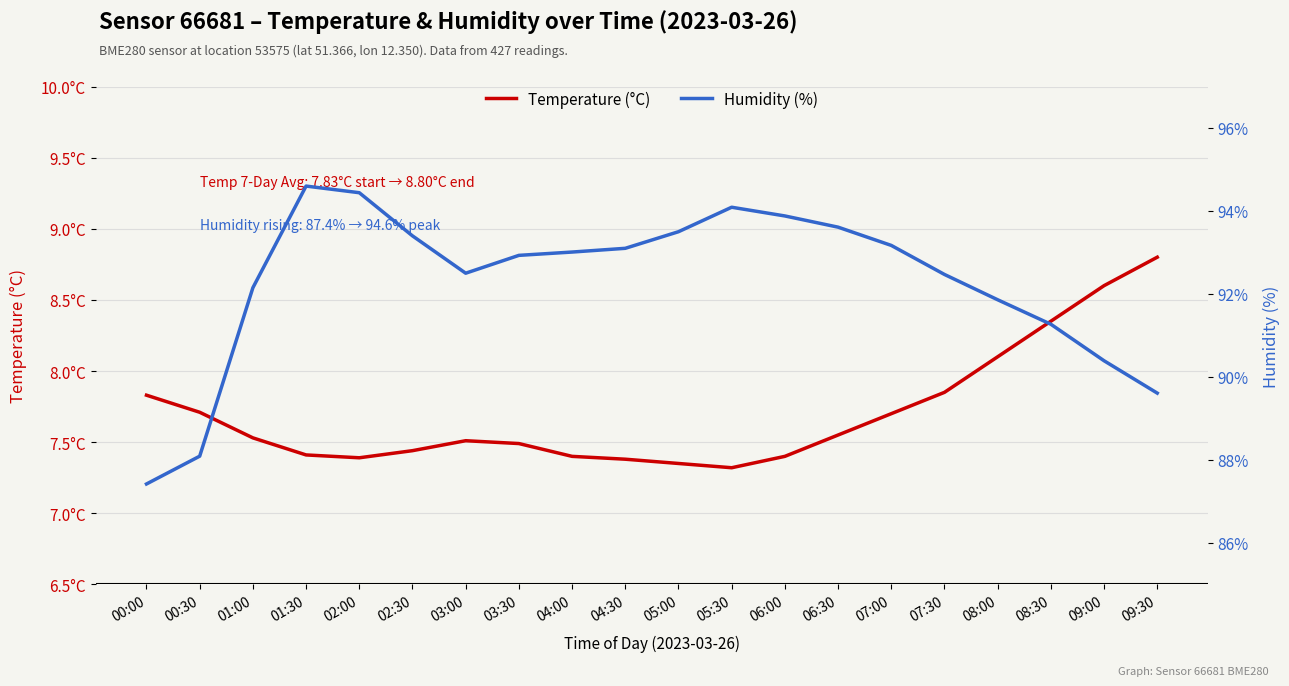

How many interior local peaks does the Temperature (°C) series have?

1